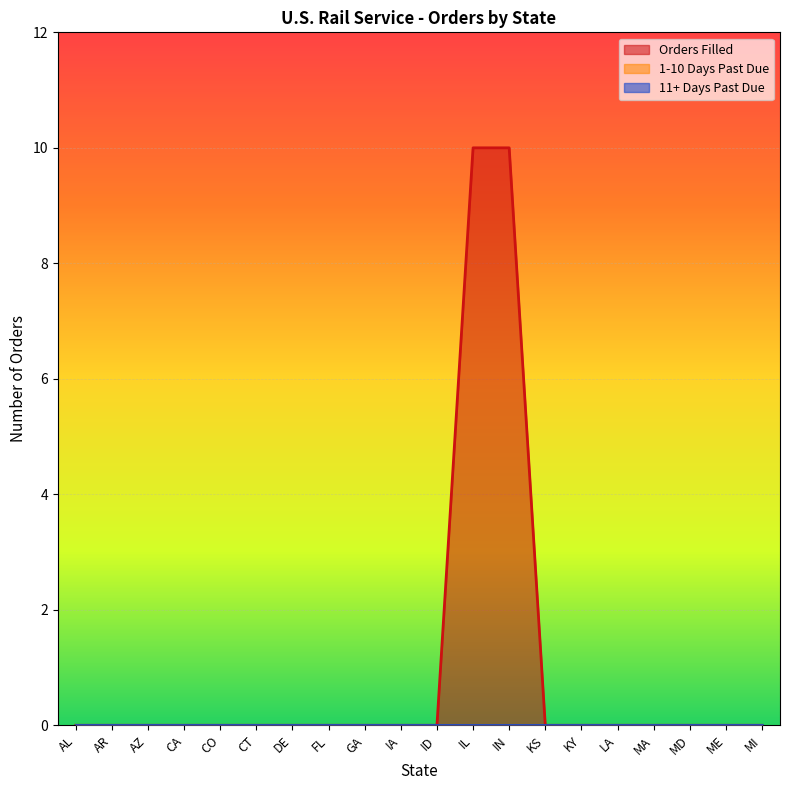

Is it true that 1-10 Days Past Due equals 0 at LA?

True